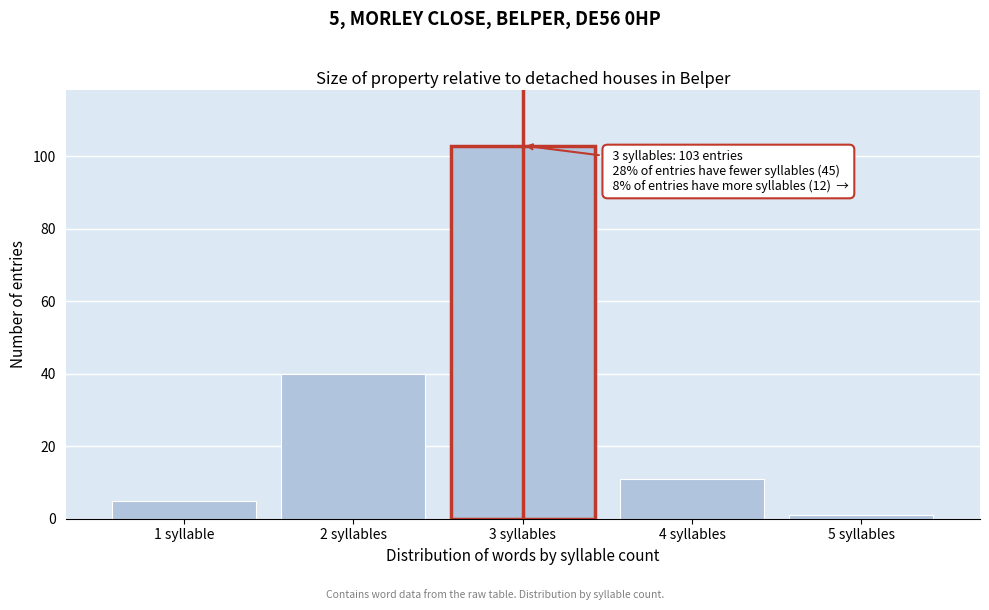

Reading right to left, what are all the values shown in this chart?

5 syllables=1	4 syllables=11	3 syllables=103	2 syllables=40	1 syllable=5